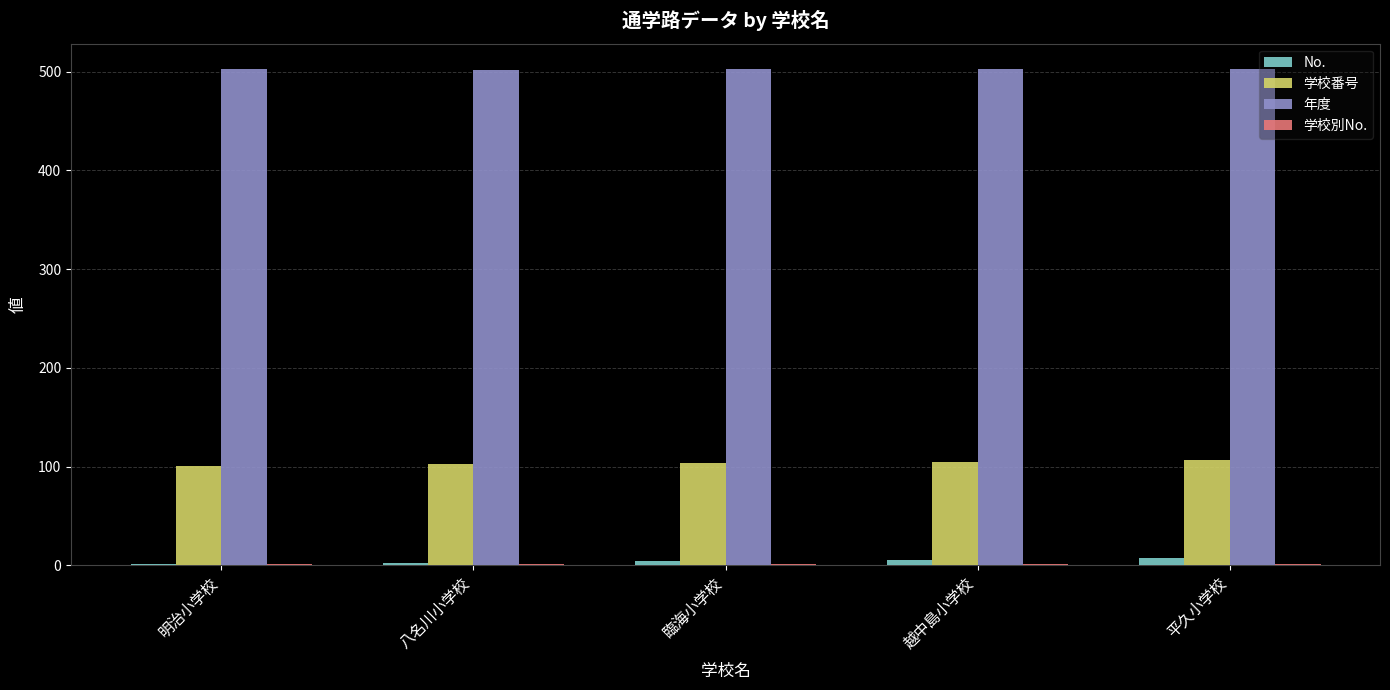

What is the sum of all 学校番号 values?

520